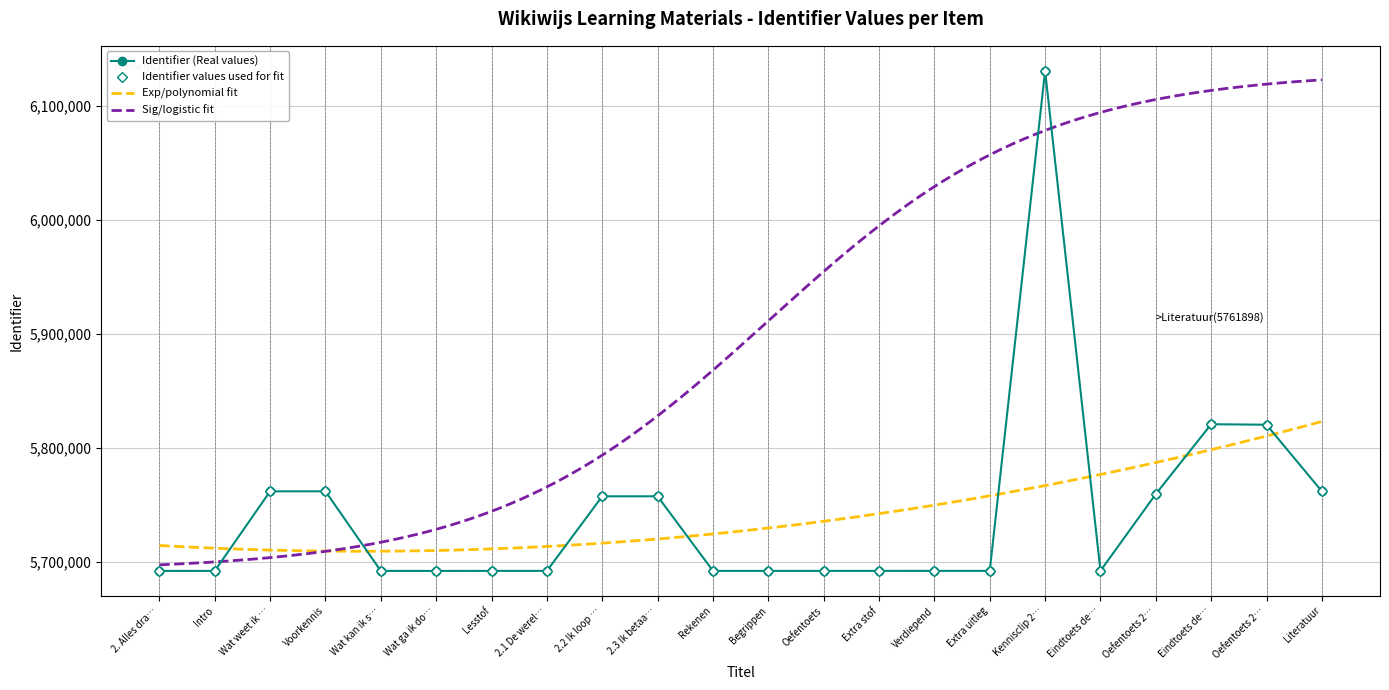

Is it true that the value at Oefentoets 2… is 2291230?

False